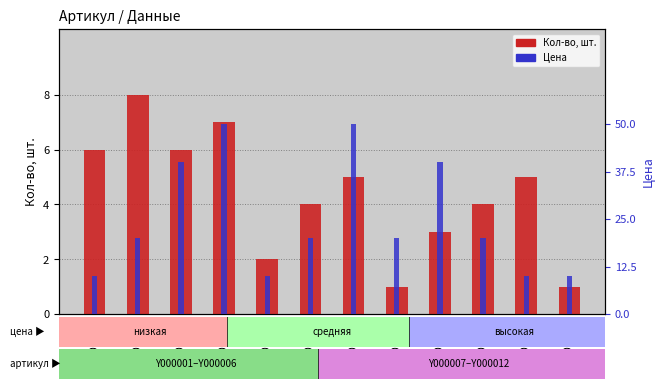

Which series changed the most between Y000004 and Y000007?

Кол-во, шт.